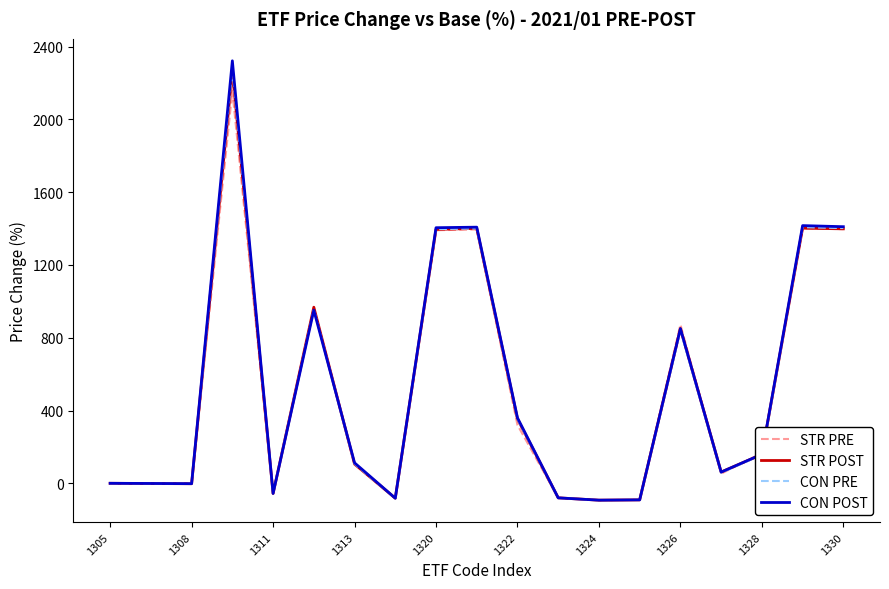

Which series has the widest spread of values?

CON POST